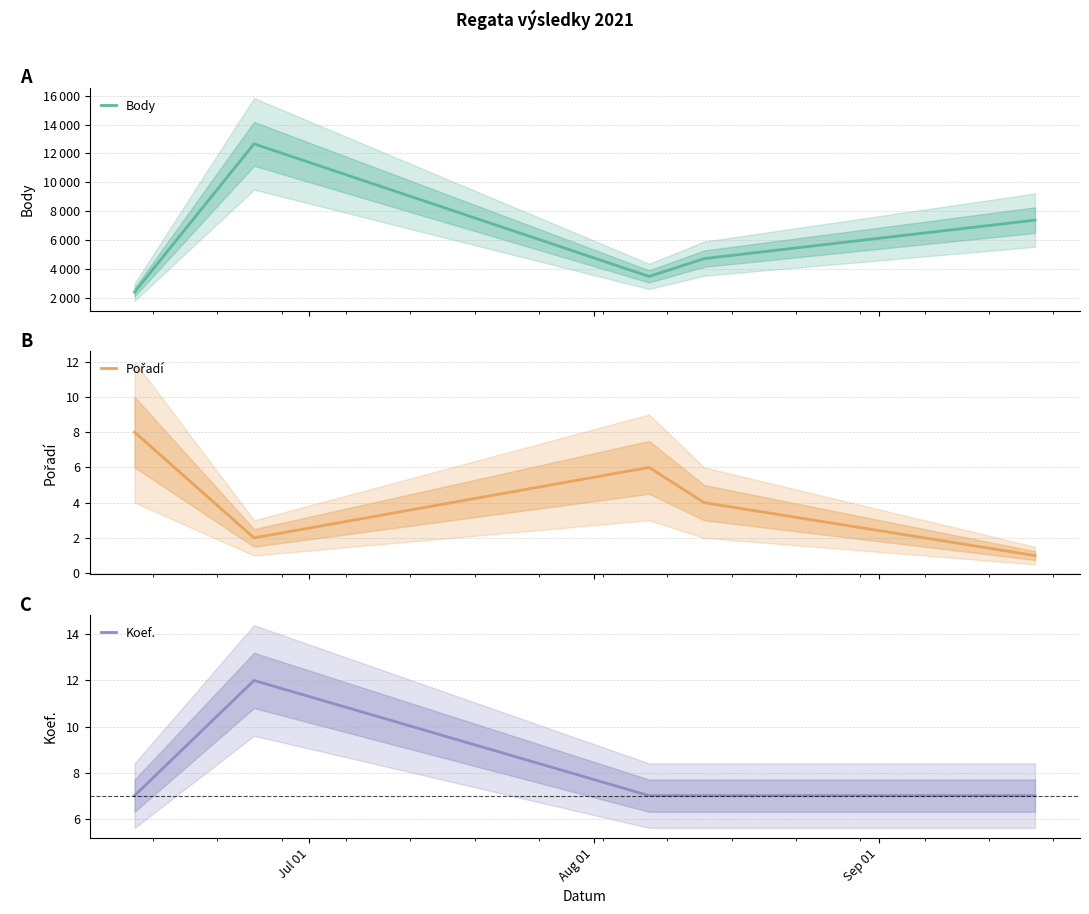

How many lines are shown in the chart?

3